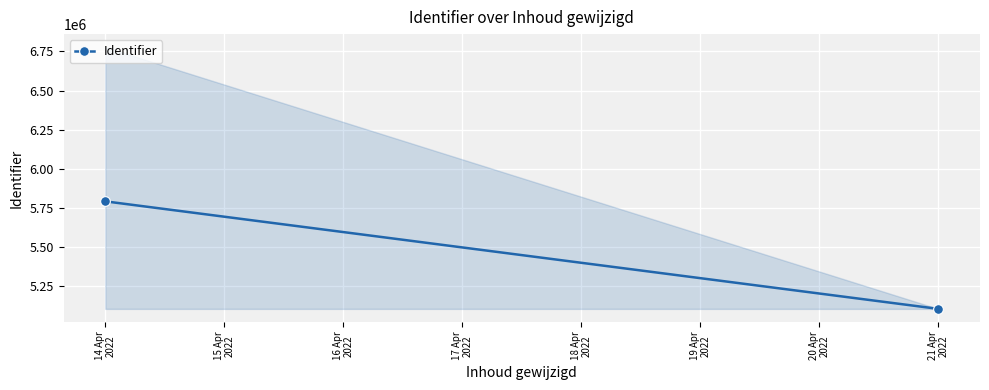

What position from the right is 14 Apr
2022?

2